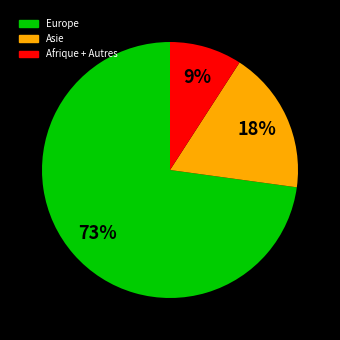

Is there a majority slice in this chart?

Yes